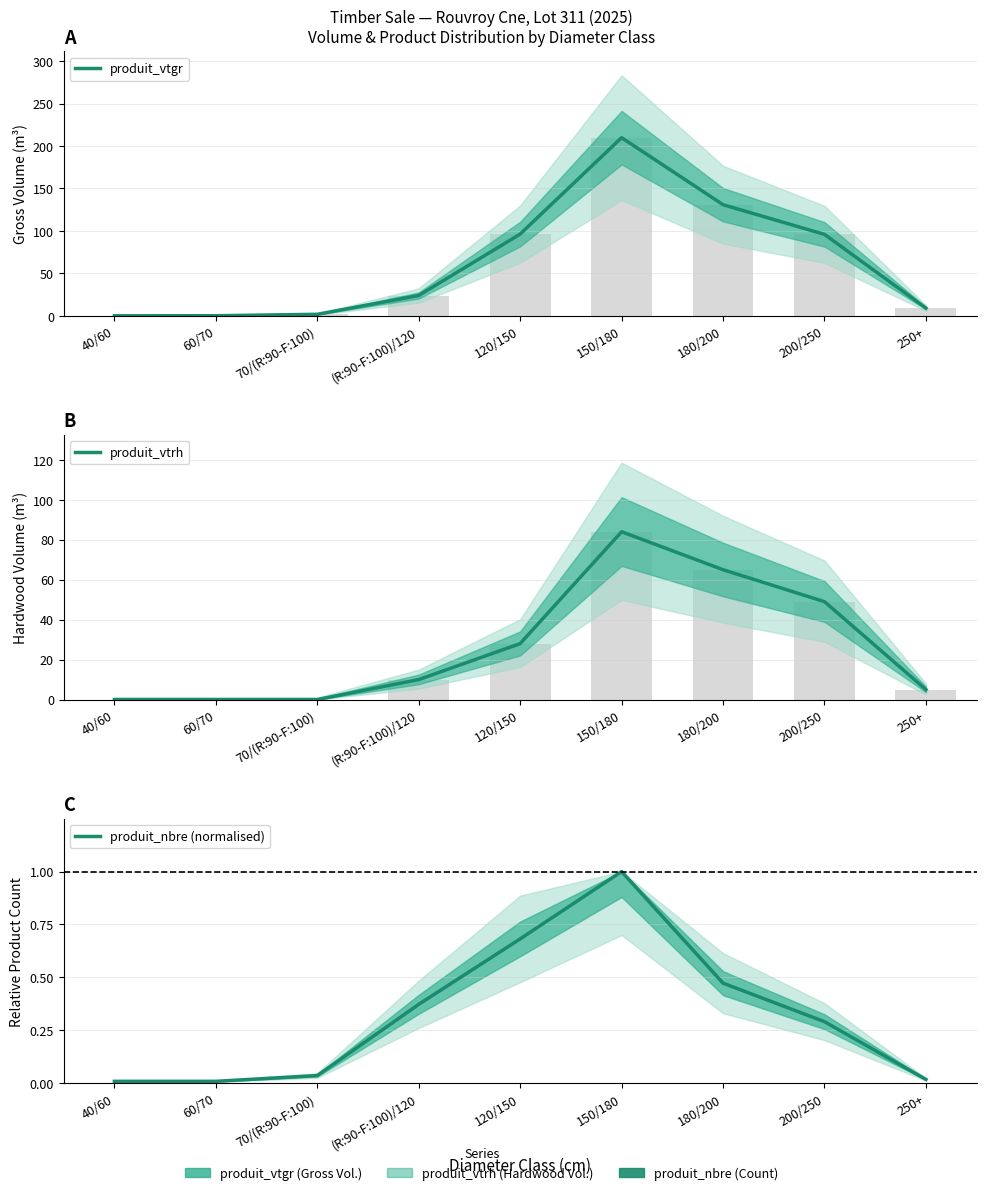

What is the average value of the produit_nbre (normalised) series?

0.3